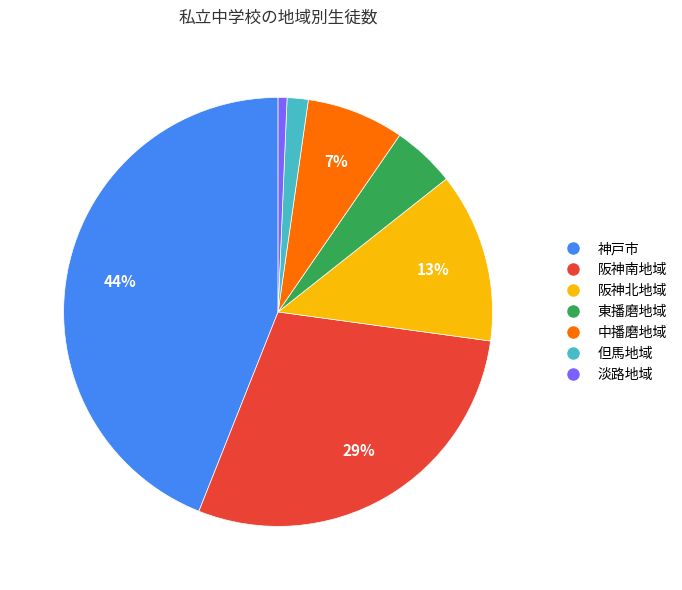

Which category has the smallest portion of the pie?

淡路地域